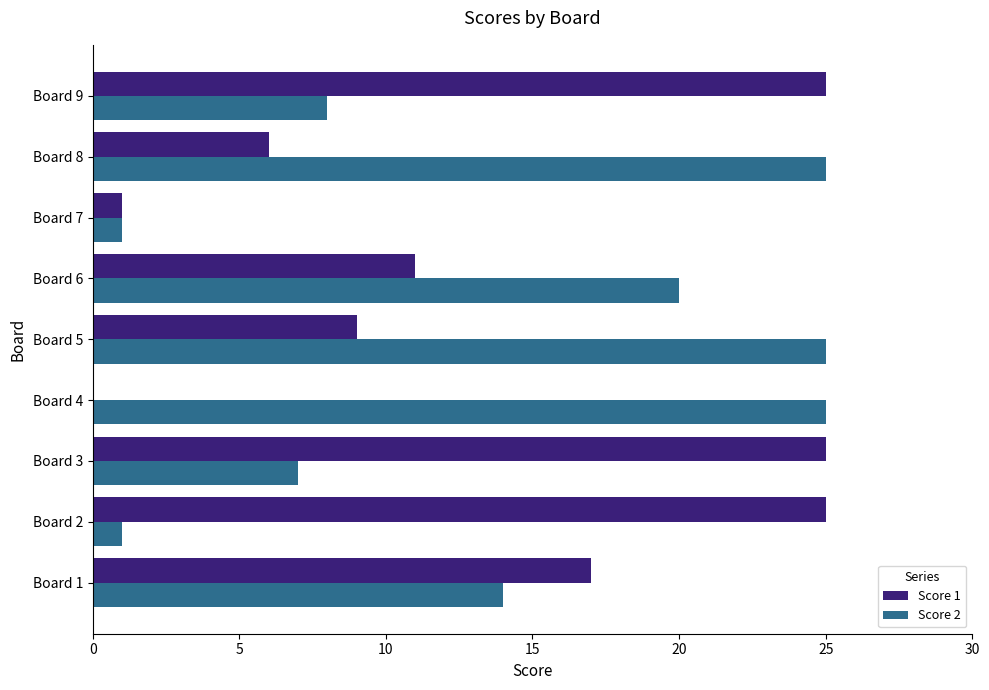

True or false: Score 1 has a value of 8 at Board 4.

False